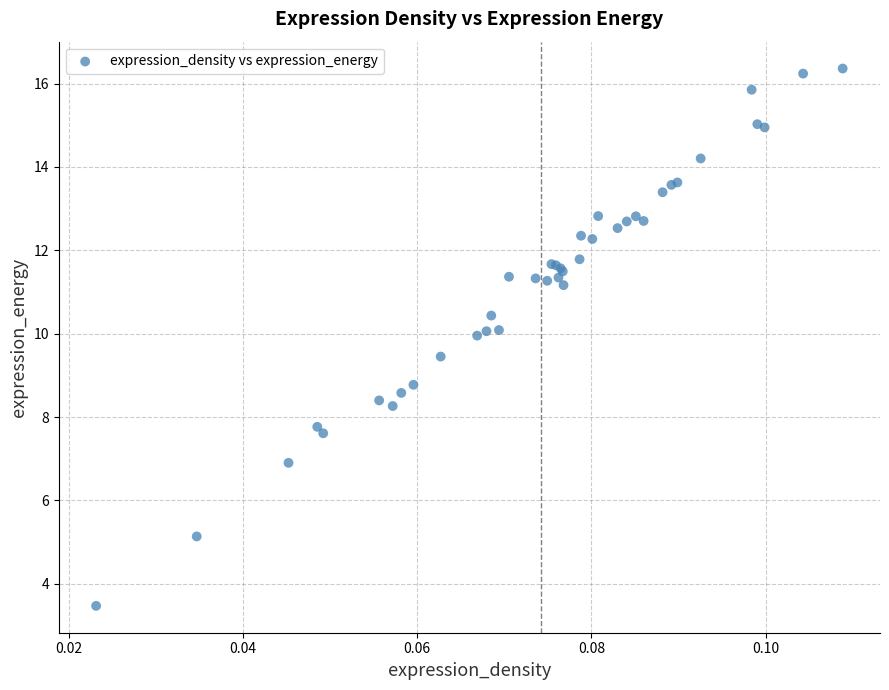

What Y value in the scatter plot is closest to 9?

8.8